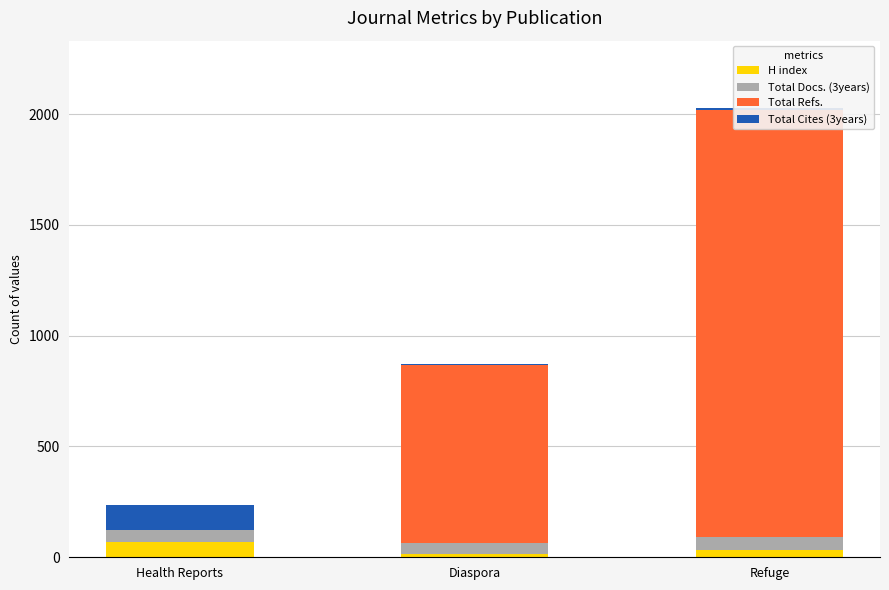

Between Refuge and Health Reports, which is larger?

Health Reports